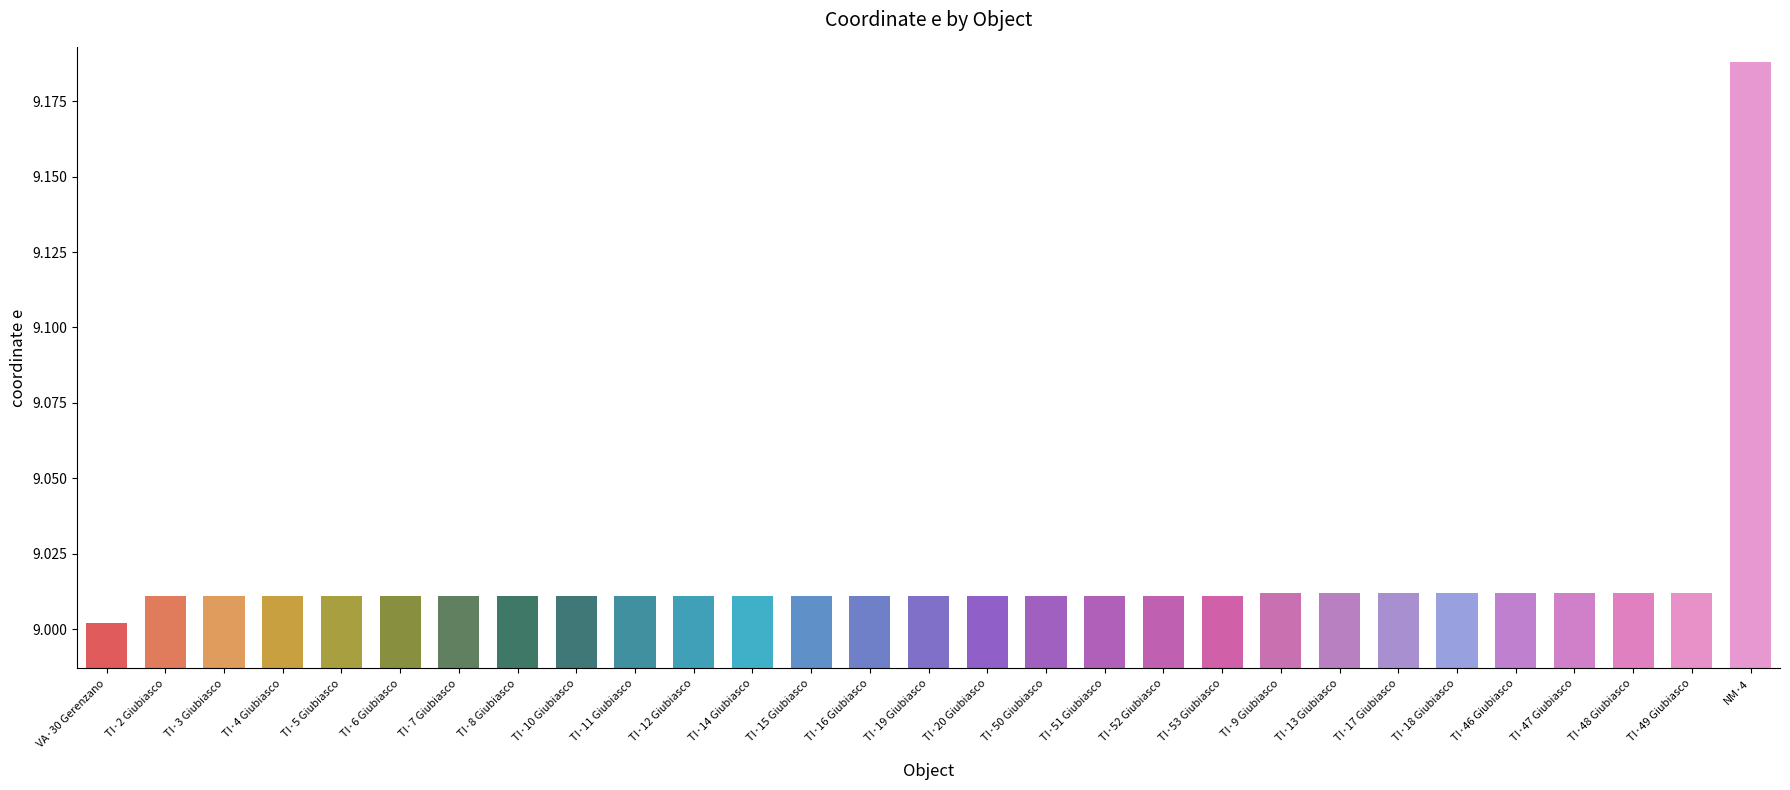

Which label corresponds to the largest value in the chart?

NM·4